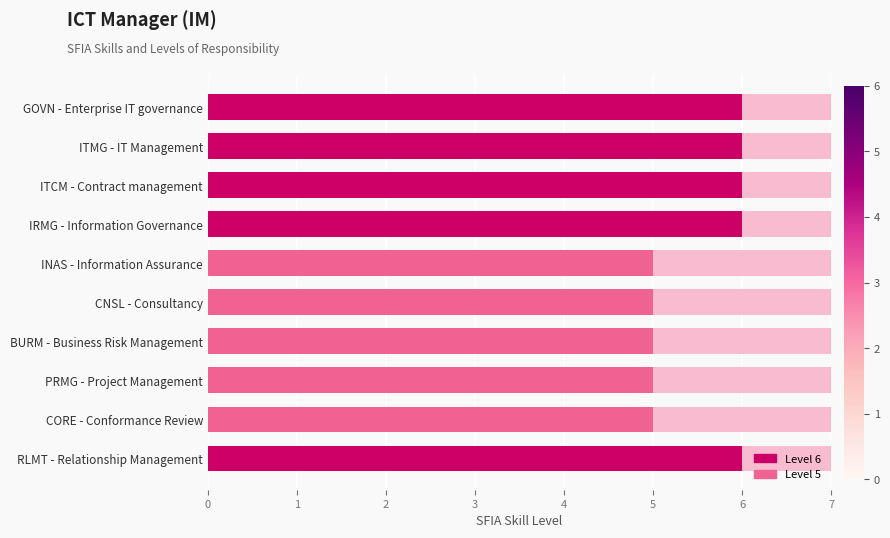

Reading left to right, what are all the values shown in this chart?

Level (light): 5.5	5.5	5.5	5.5	4.5	4.5	4.5	4.5	4.5	5.5
SFIA Skill Level: 6.0	6.0	6.0	6.0	5.0	5.0	5.0	5.0	5.0	6.0